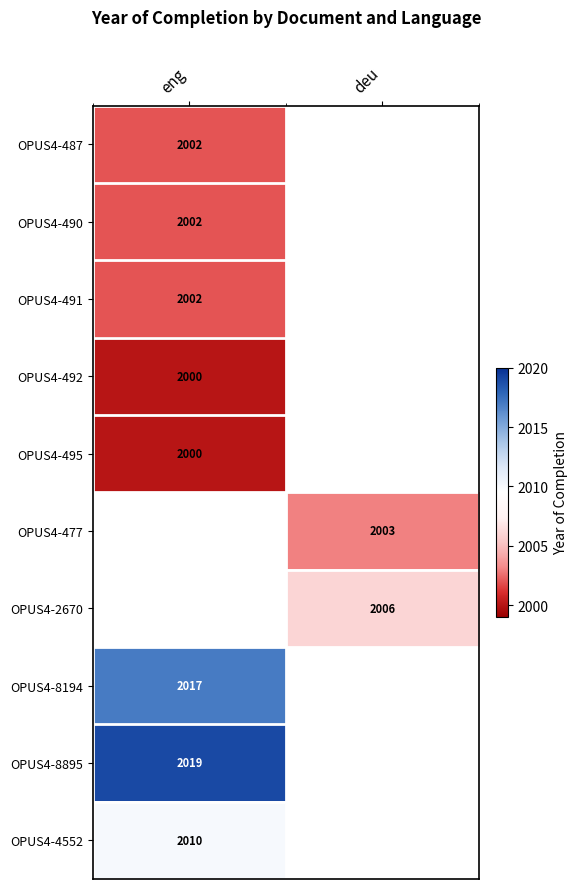

Is it true that OPUS4-490 equals 1342 at eng?

False